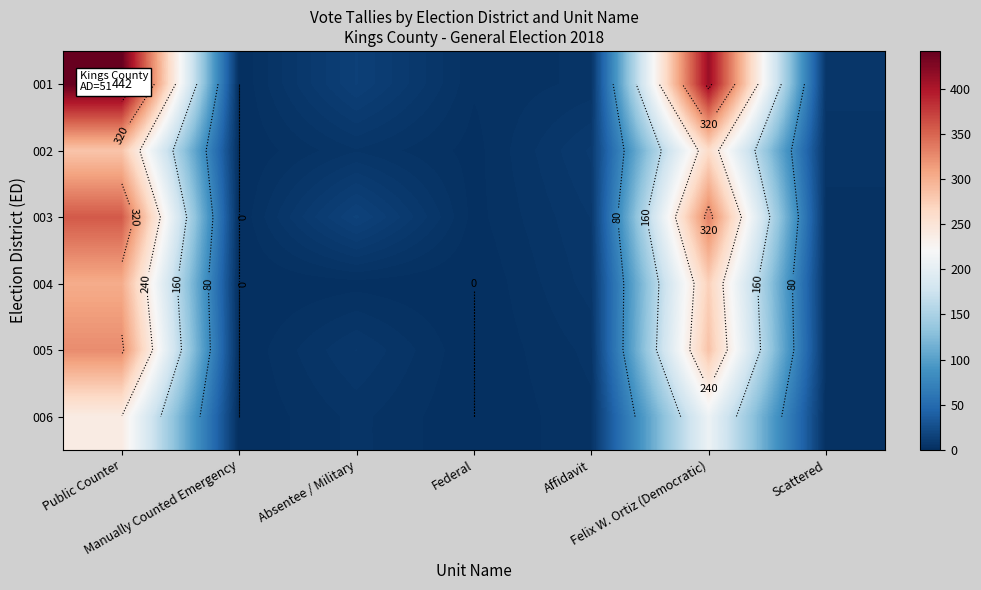

What is the total value across all series at Absentee / Military?

47